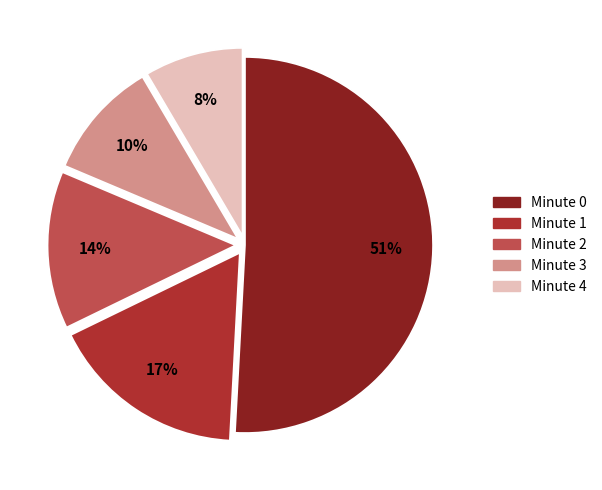

The Minute 3 slice represents 1% of the pie. True or false?

False